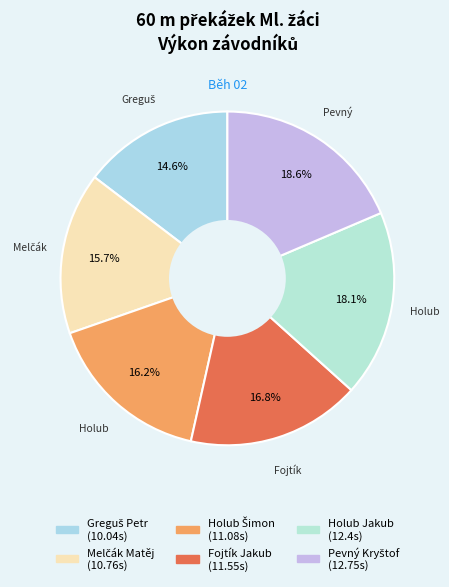

Count the number of slices in the pie.

6